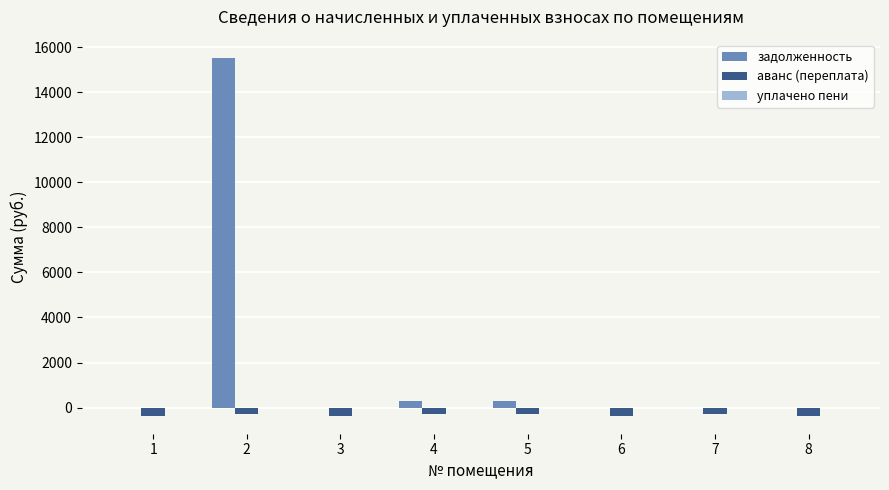

What is the maximum value shown in the chart?

15534.2